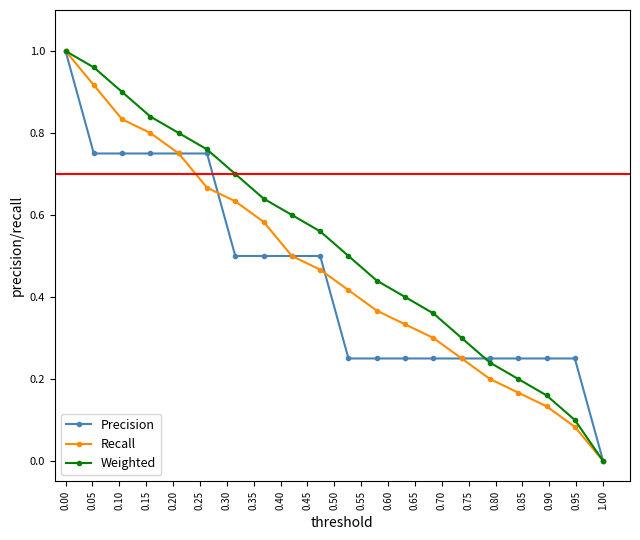

True or false: Weighted has more than 2 interior local peaks.

False